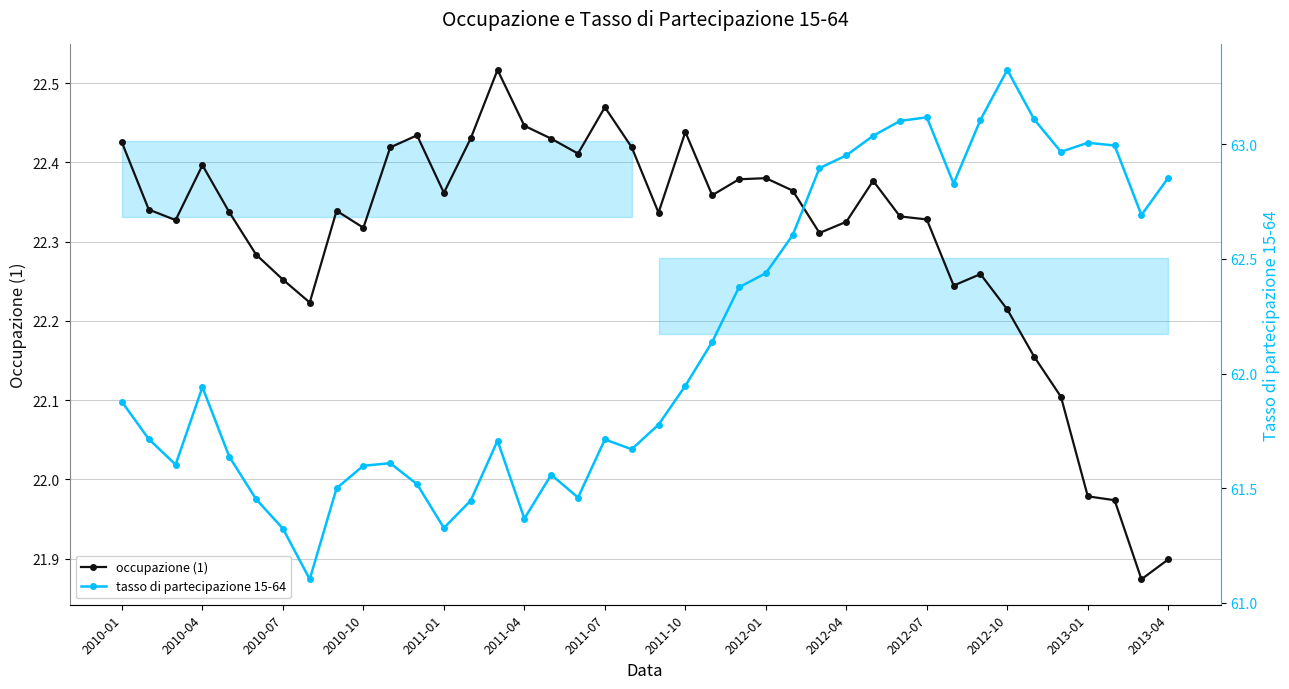

True or false: tasso di partecipazione 15-64 and occupazione (1) cross at least once.

False